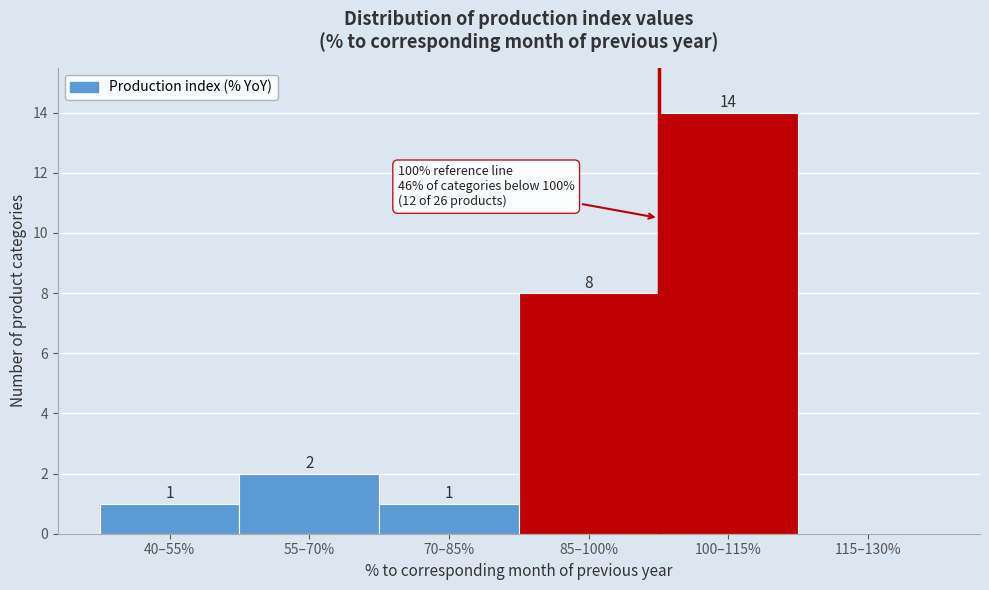

Reading right to left, what are all the values shown in this chart?

115–130%=0	100–115%=14	85–100%=8	70–85%=1	55–70%=2	40–55%=1